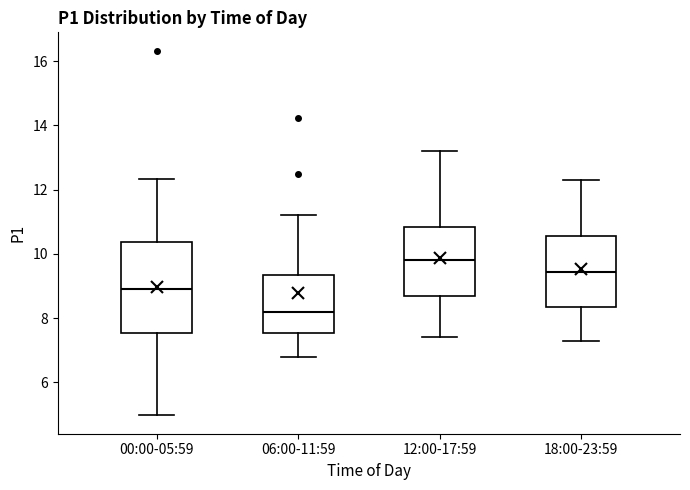

Reading left to right, read every box against the y-axis: the position of its median line, the range the box covers, and the ends of its whiskers. The values are not printed on the chart, so give them approximately, as read against the axis.

00:00-05:59: median 9.0, box 7.6 to 10.4, whiskers 5.0 to 12.4
06:00-11:59: median 8.2, box 7.6 to 9.4, whiskers 6.8 to 11.2
12:00-17:59: median 9.8, box 8.6 to 10.8, whiskers 7.4 to 13.2
18:00-23:59: median 9.4, box 8.4 to 10.6, whiskers 7.4 to 12.4